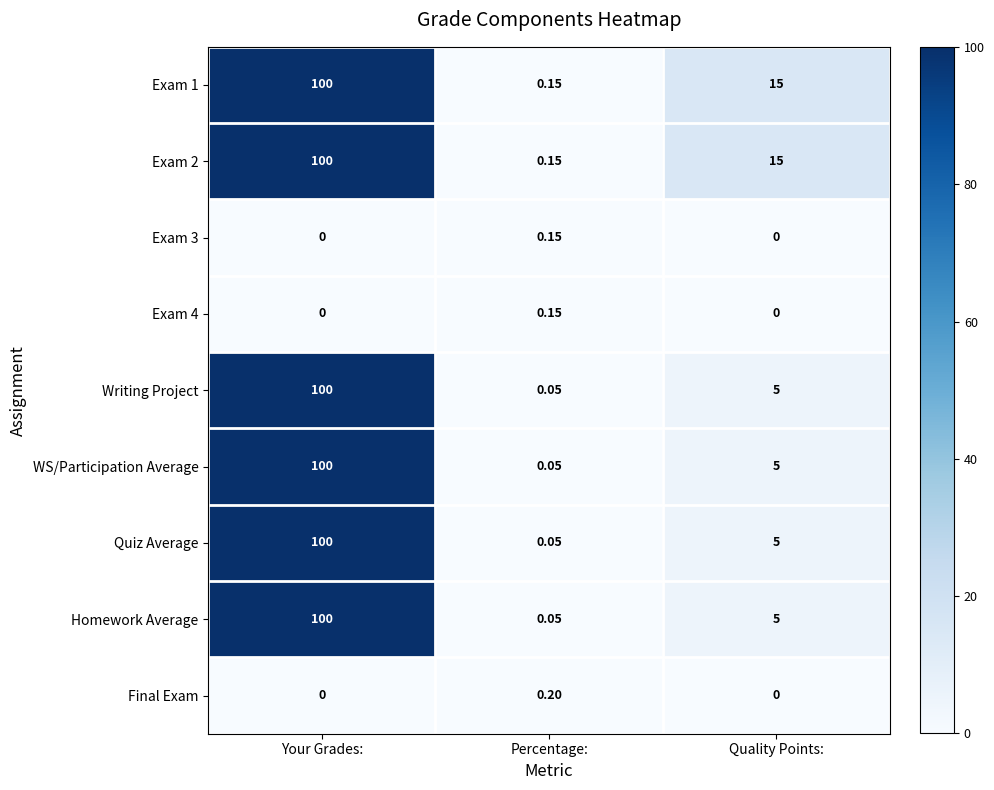

At which category is the sum across all series the highest?

Your Grades: